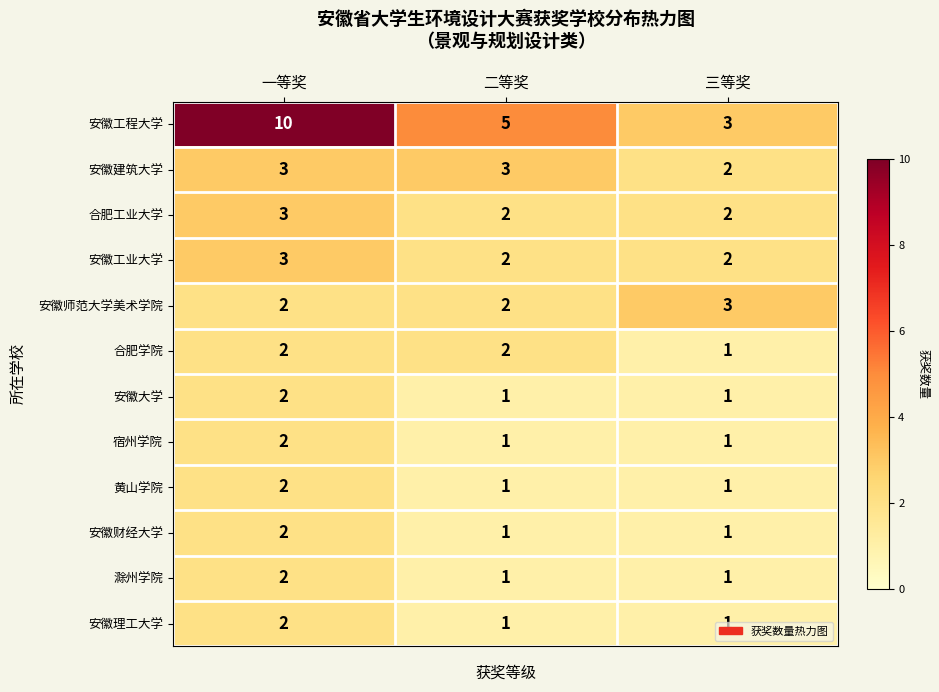

What is the total value across all series at 一等奖?

35